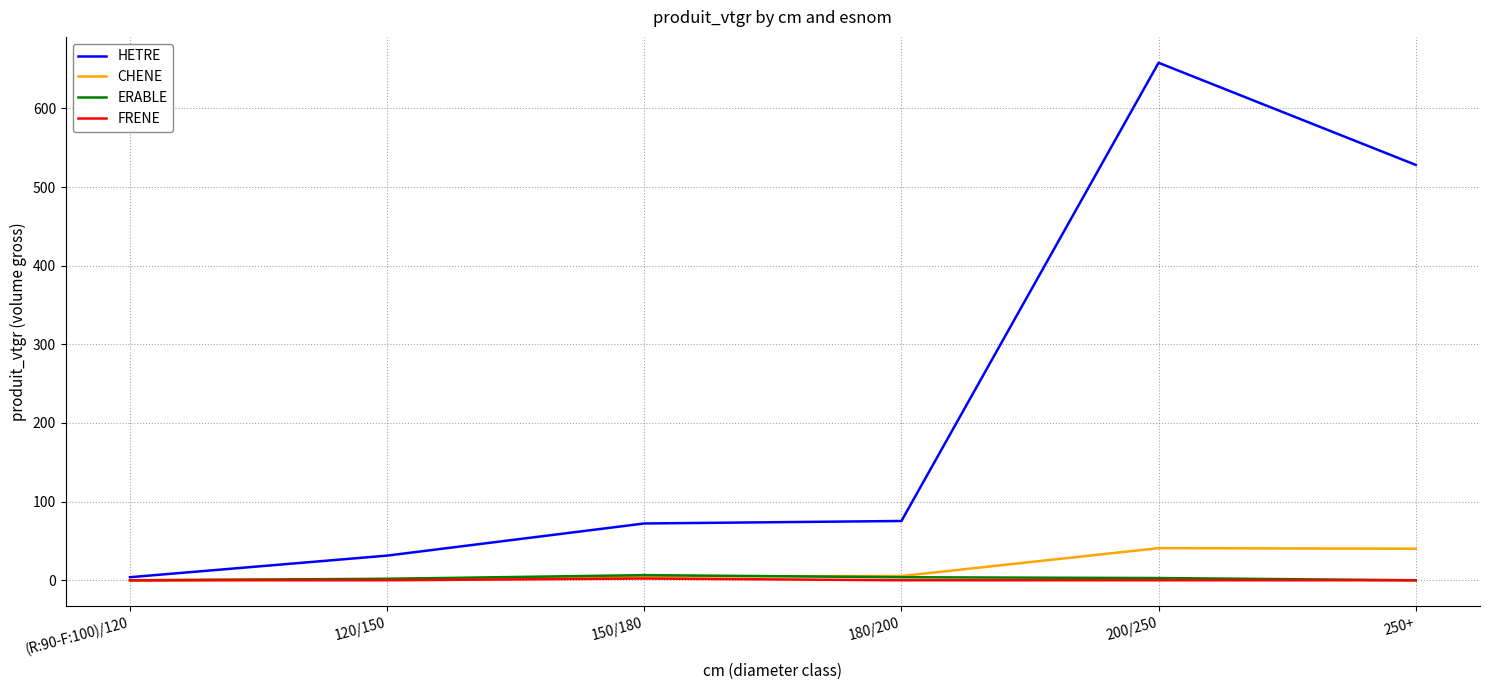

What is the total value across all series at 120/150?

34.7